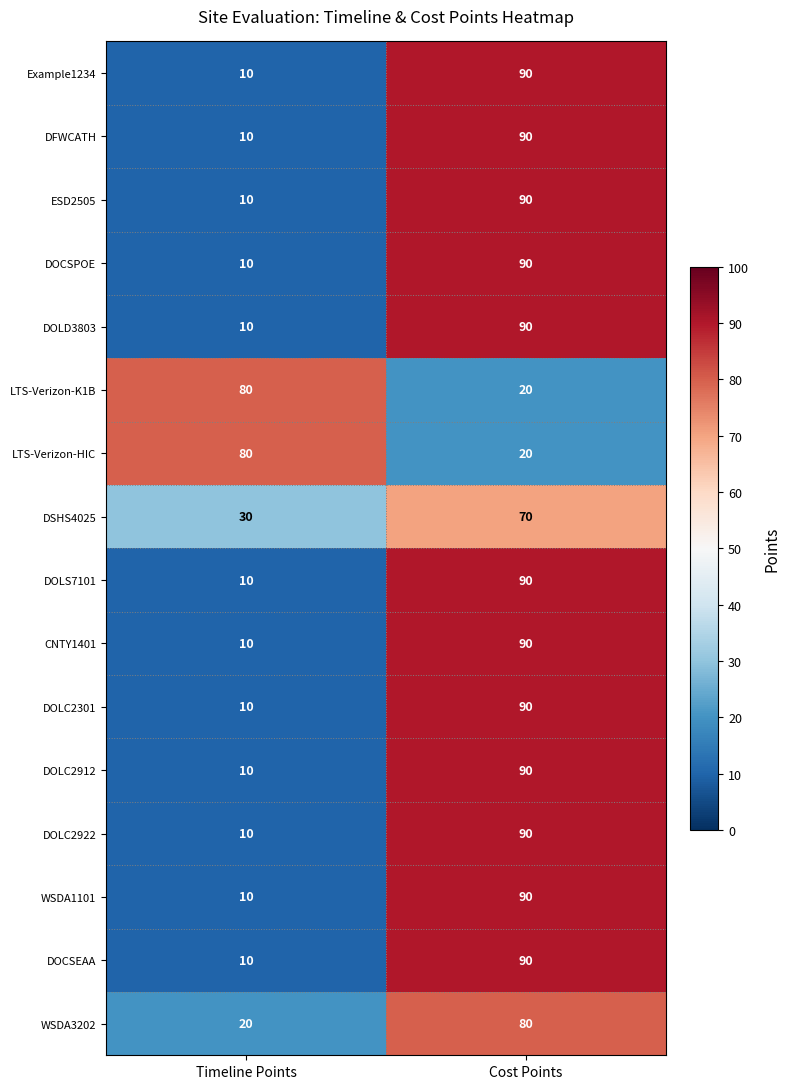

The value of DOLD3803 at Timeline Points is 10. True or false?

True